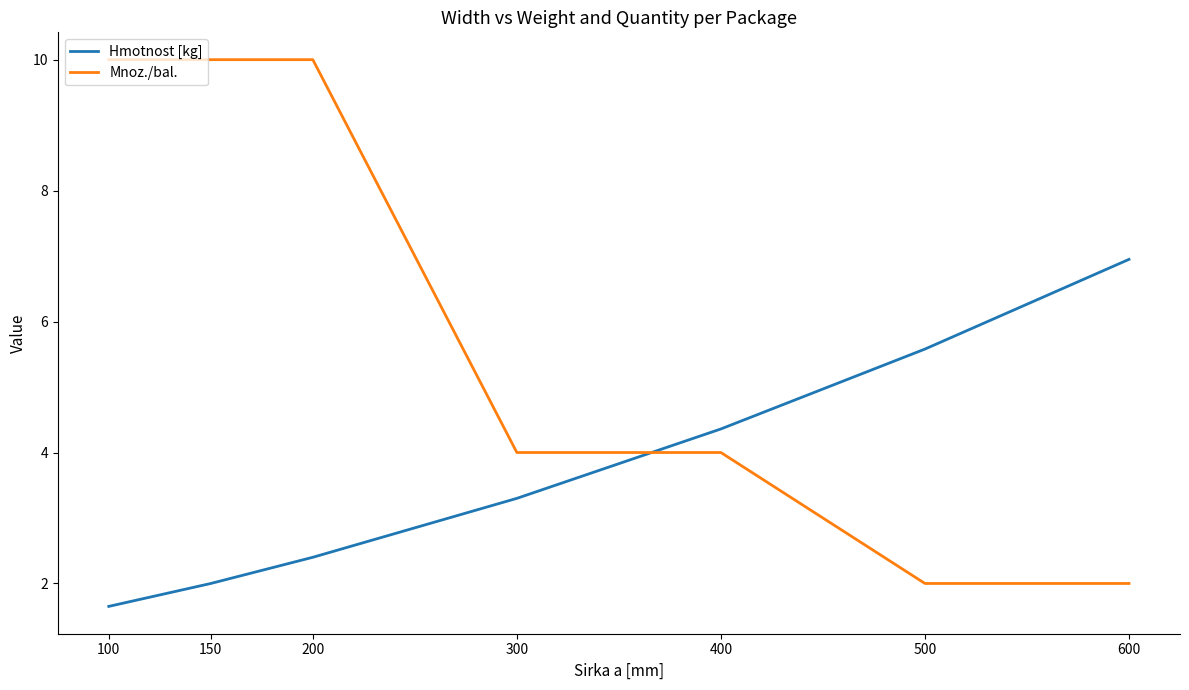

At how many categories does at least one series exceed 3?

7